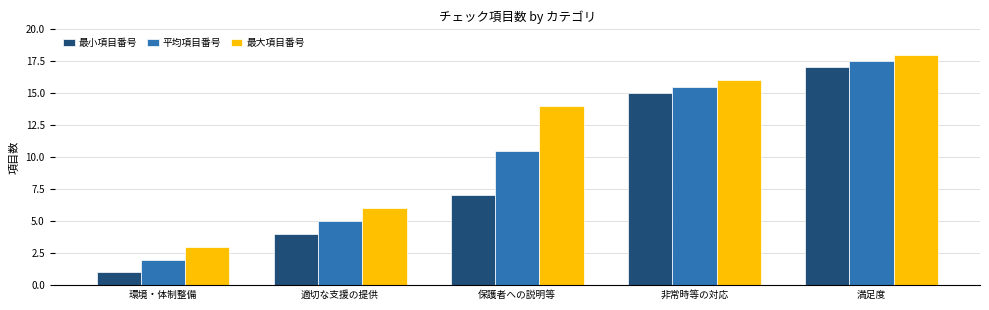

What are all the series names shown in the legend?

最小項目番号, 平均項目番号, 最大項目番号